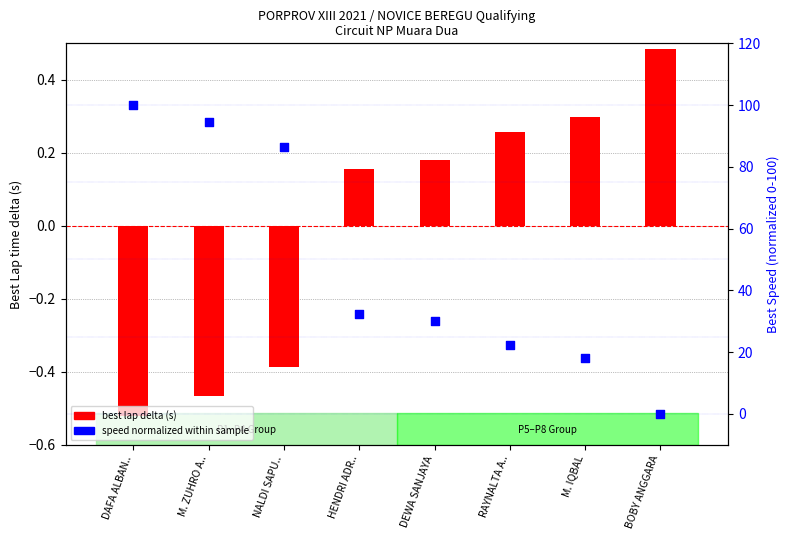

Which series reaches the minimum Y coordinate?

best lap delta (s)